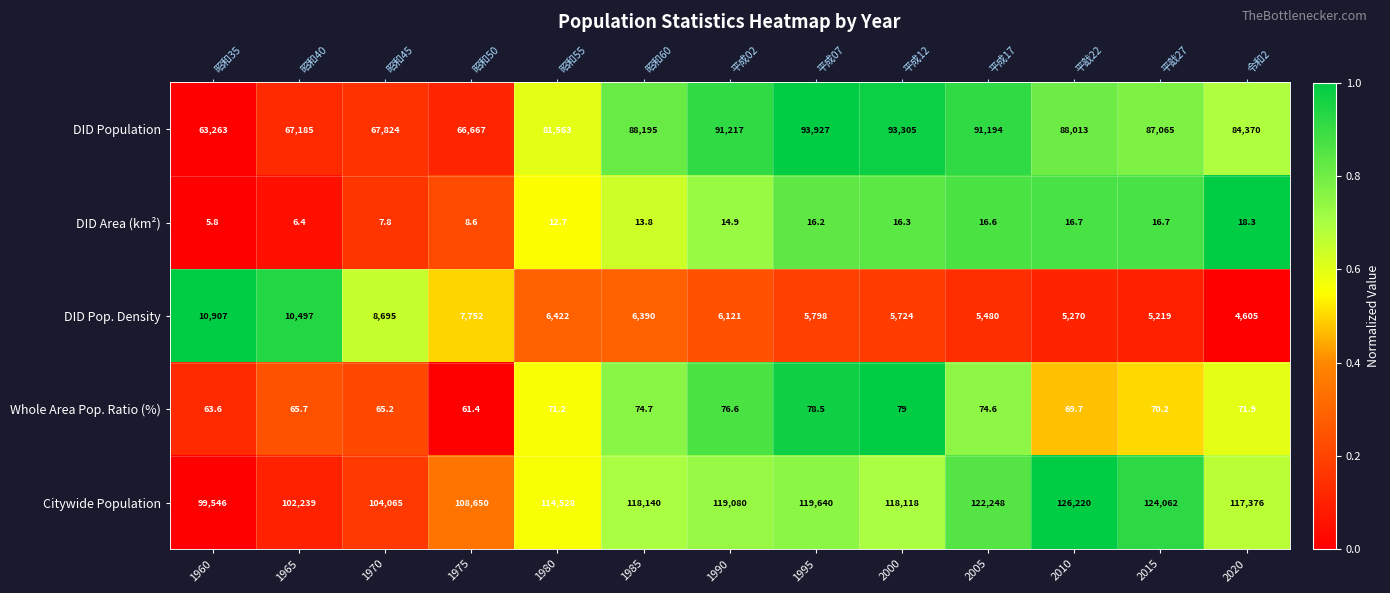

Between 1995 and 1960, which is larger?

1995